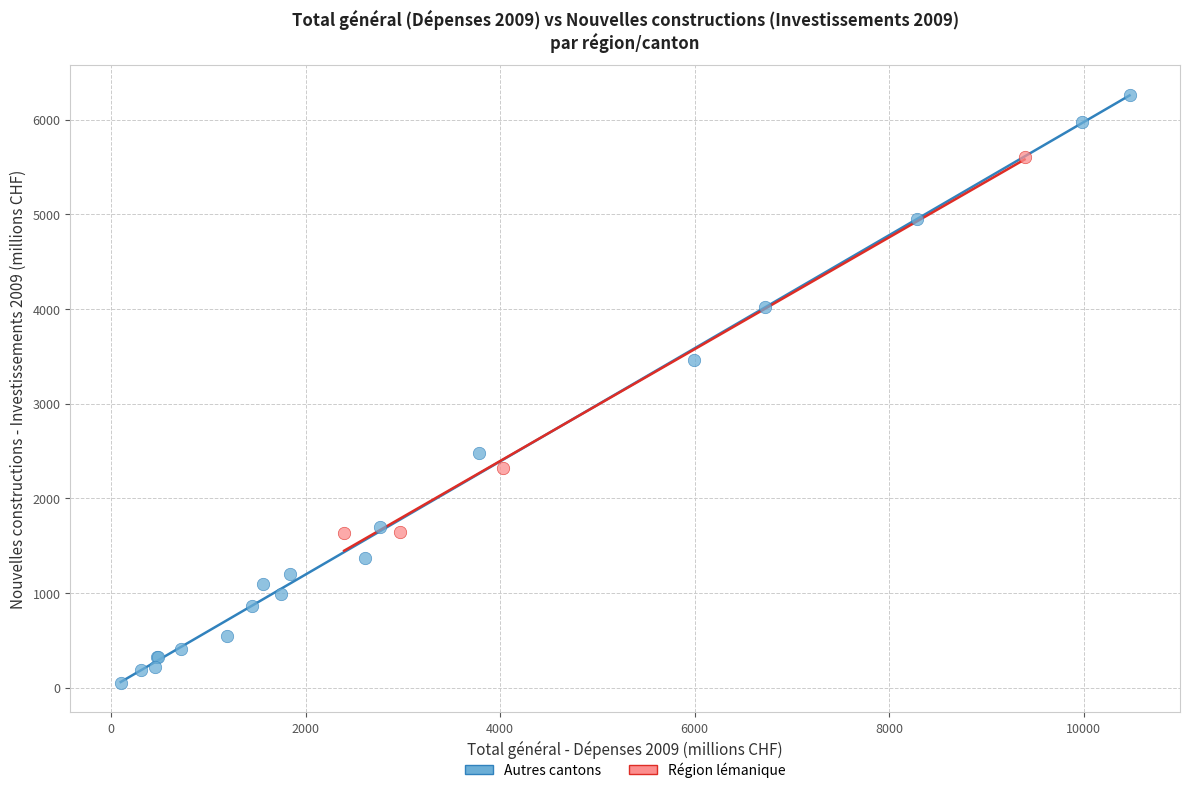

Which series reaches the minimum Y coordinate?

Autres cantons